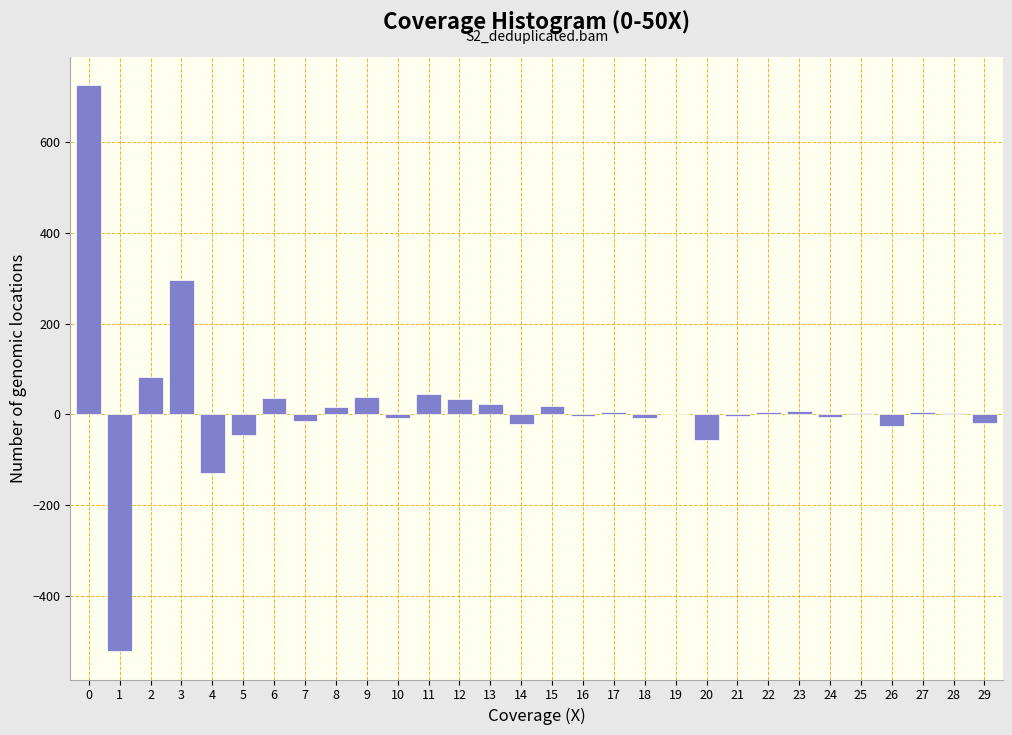

What is the change in value from 0 to 11?

-681